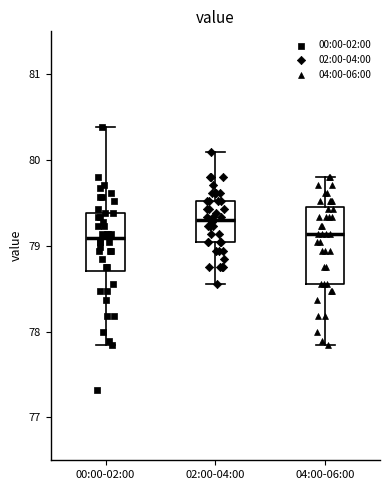

Which box is the tallest, from its lower edge to its upper edge?

04:00-06:00